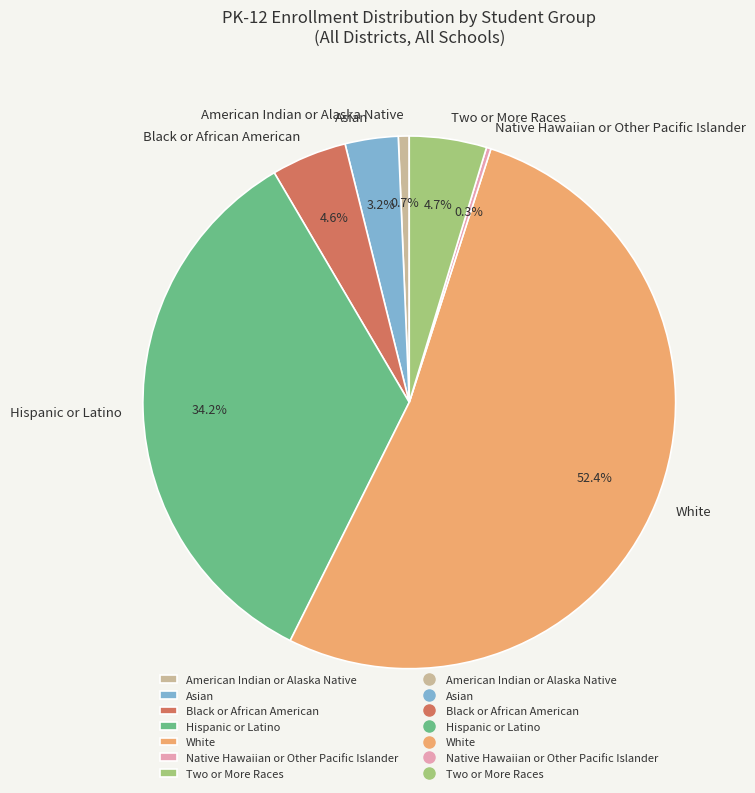

Which category accounts for the majority?

White